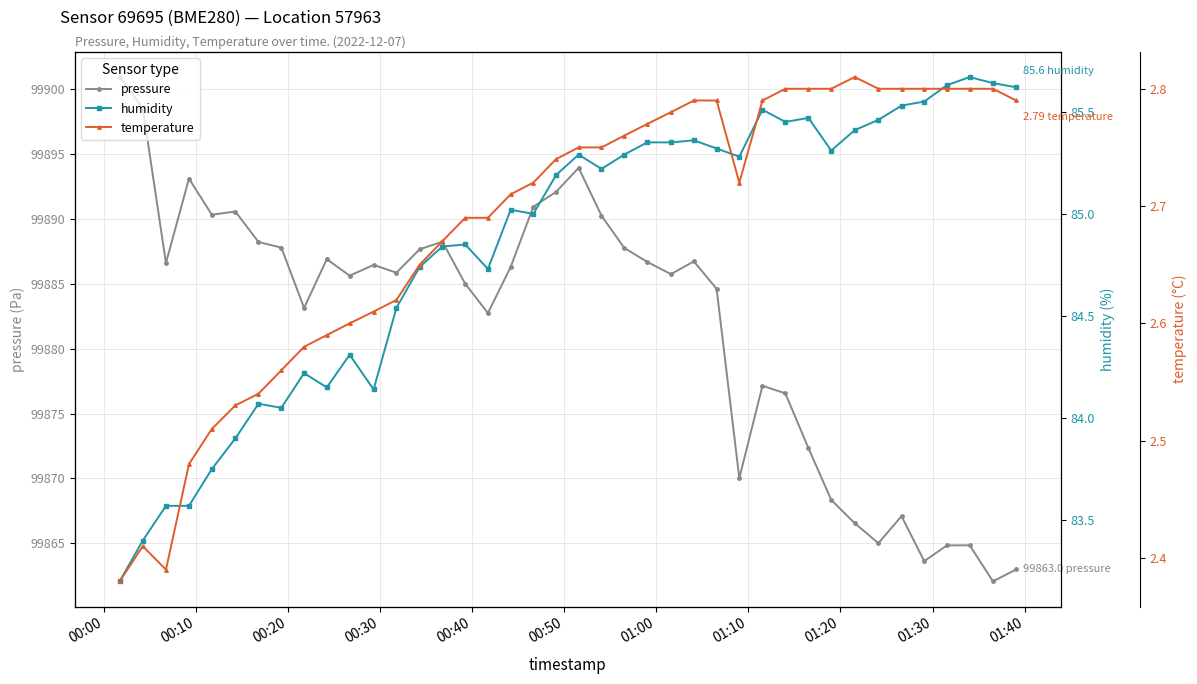

What is the highest value of the pressure series?

99900.9